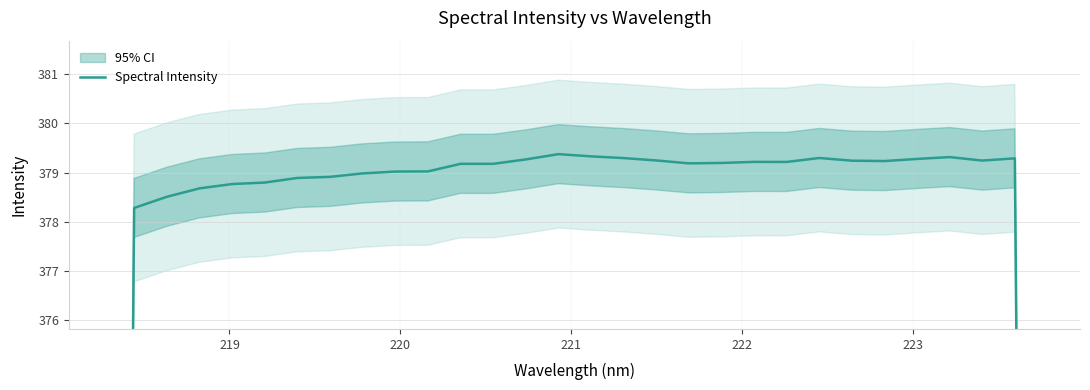

How many values exceed 379?

20